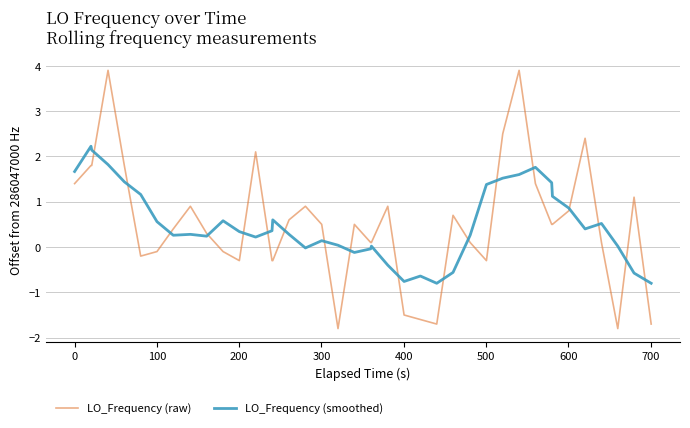

Which series has the widest spread of values?

LO_Frequency (raw)